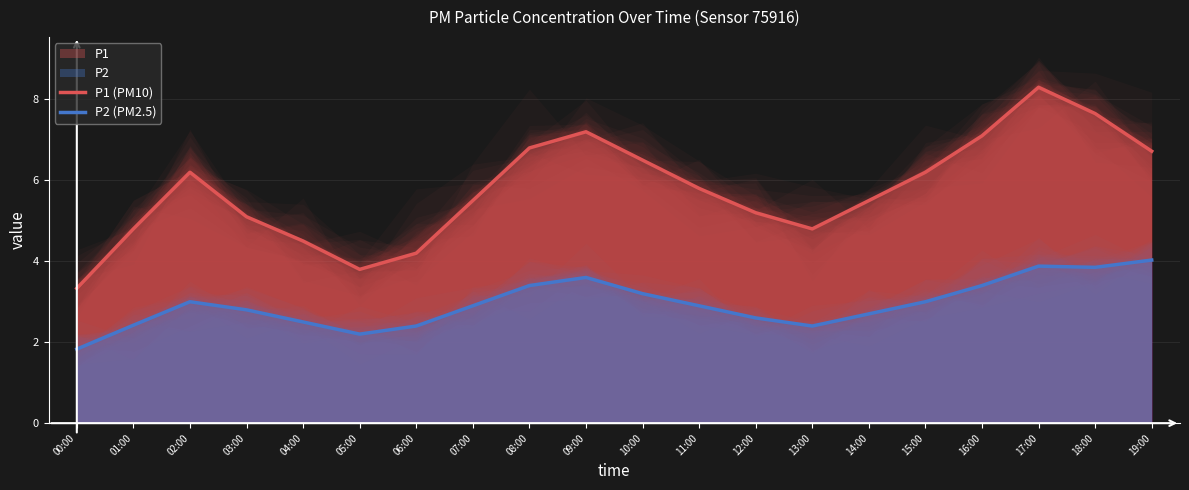

Reading right to left, transcribe all the data shown in this chart.

P1 (PM10): 19:00=6.7	18:00=7.7	17:00=8.3	16:00=7.1	15:00=6.2	14:00=5.5	13:00=4.8	12:00=5.2	11:00=5.8	10:00=6.5	09:00=7.2	08:00=6.8	07:00=5.5	06:00=4.2	05:00=3.8	04:00=4.5	03:00=5.1	02:00=6.2	01:00=4.8	00:00=3.3
P2 (PM2.5): 19:00=4.0	18:00=3.9	17:00=3.9	16:00=3.4	15:00=3.0	14:00=2.7	13:00=2.4	12:00=2.6	11:00=2.9	10:00=3.2	09:00=3.6	08:00=3.4	07:00=2.9	06:00=2.4	05:00=2.2	04:00=2.5	03:00=2.8	02:00=3.0	01:00=2.4	00:00=1.8